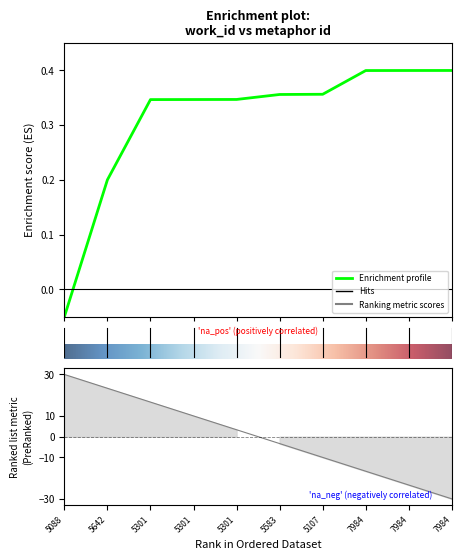

Count the values in the range 0 to 1.

9